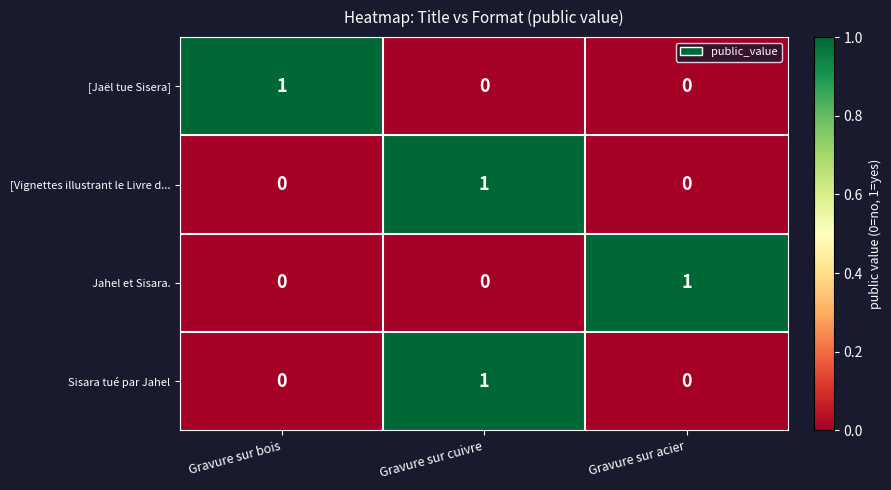

At which category is the sum across all series the highest?

Gravure sur cuivre